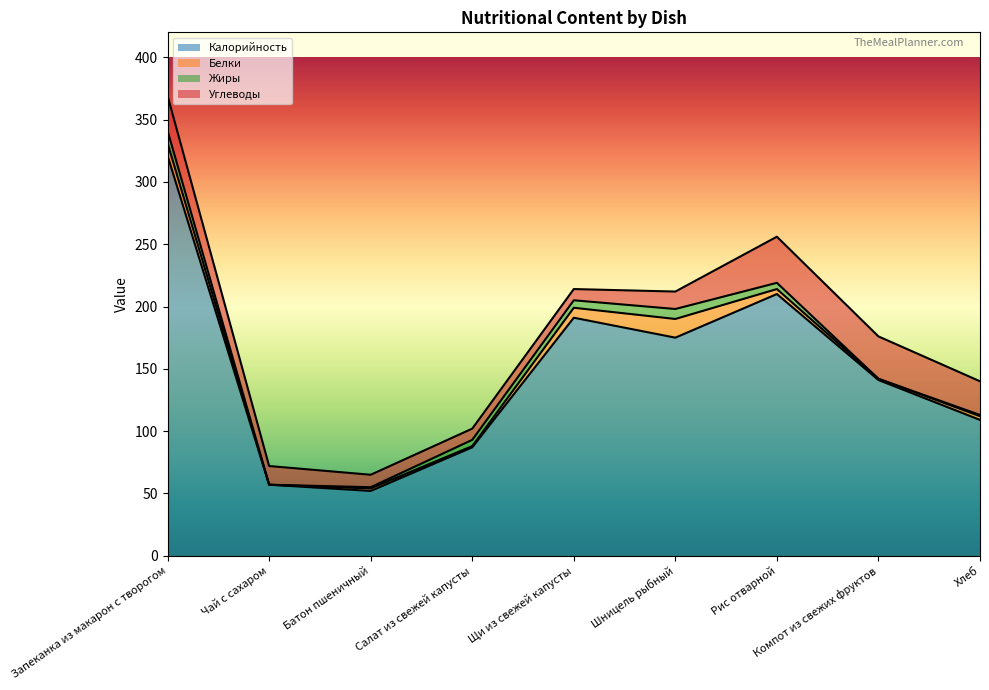

What is the difference between the maximum and minimum values in the Углеводы series?

28